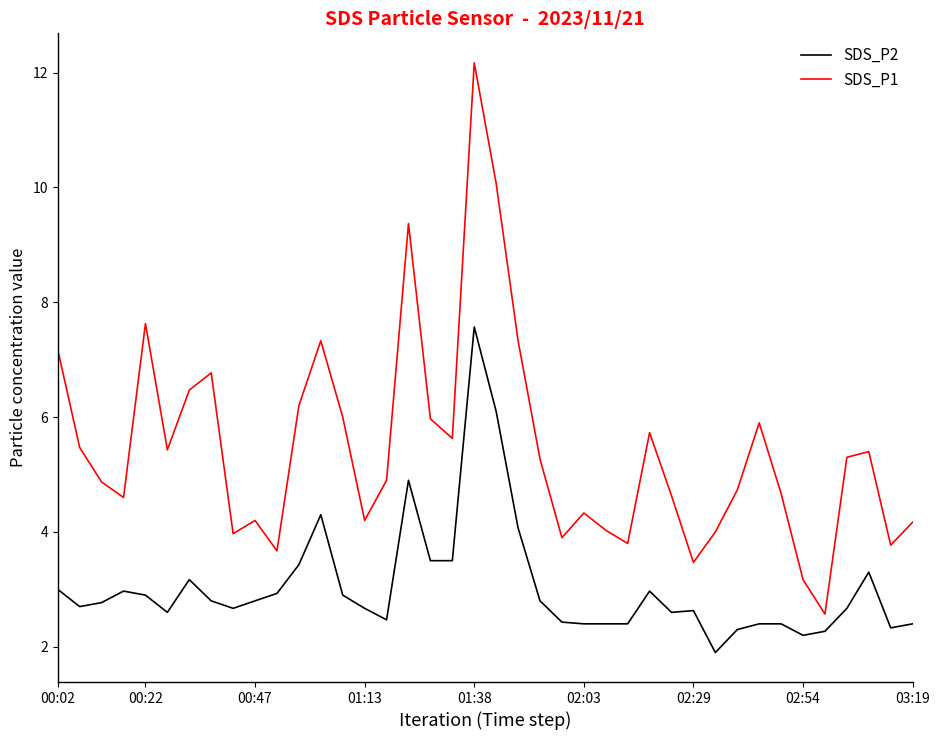

What is the highest value of the SDS_P2 series?

7.6